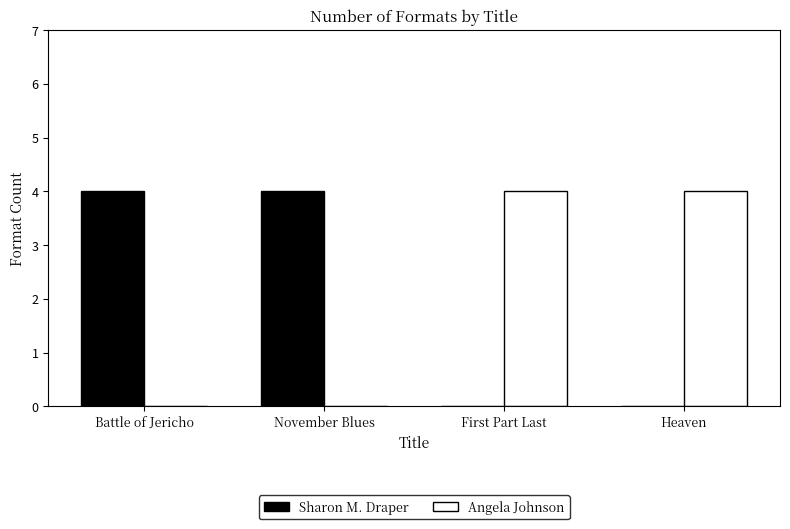

What is the maximum value shown in the chart?

4